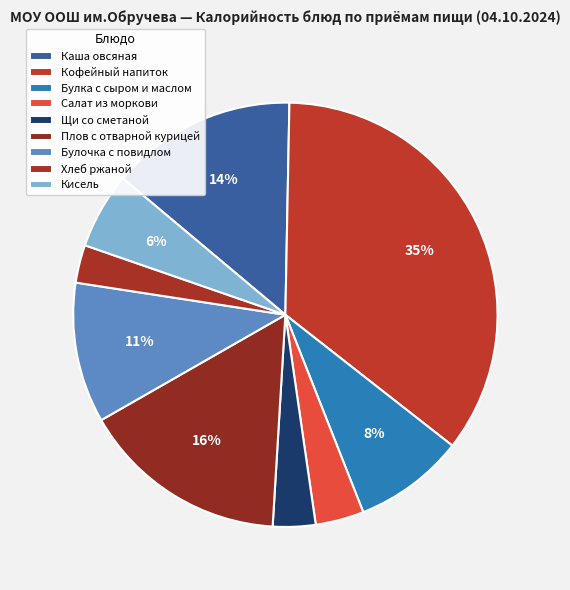

How many segments does this pie chart have?

9